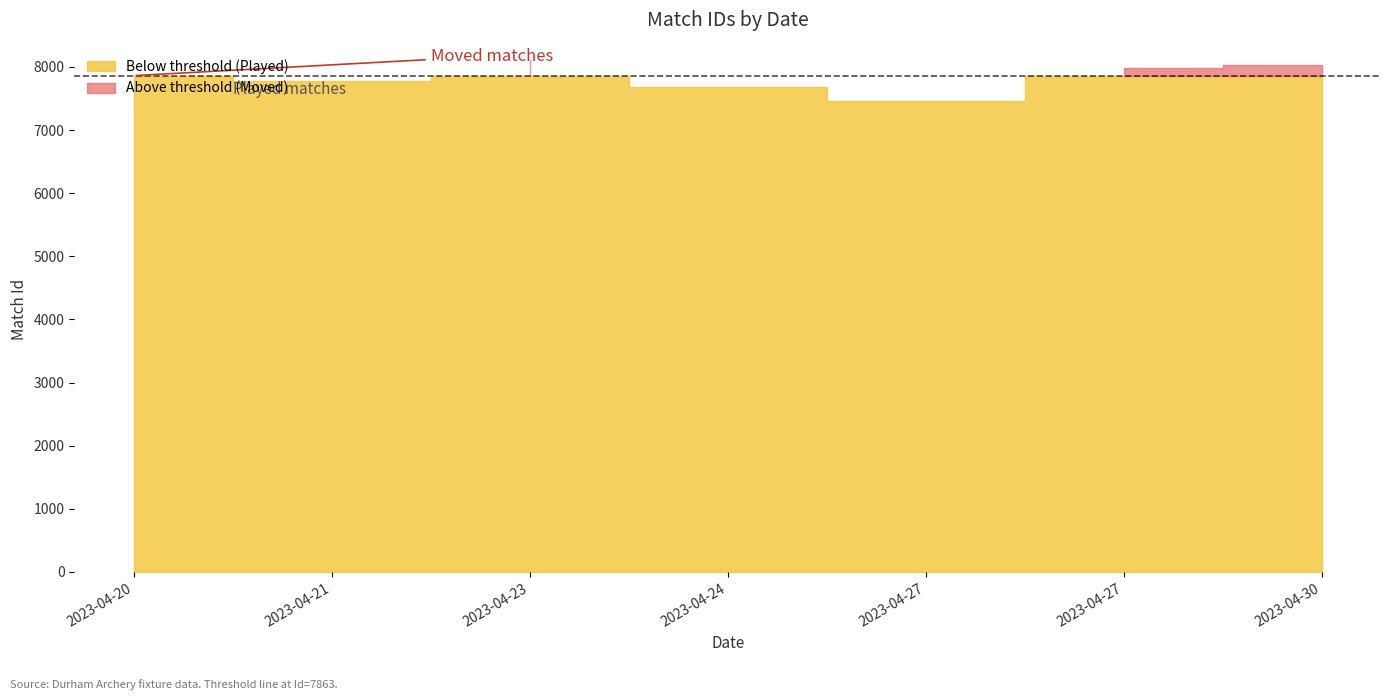

The value at 2023-04-21 is 7785. True or false?

True